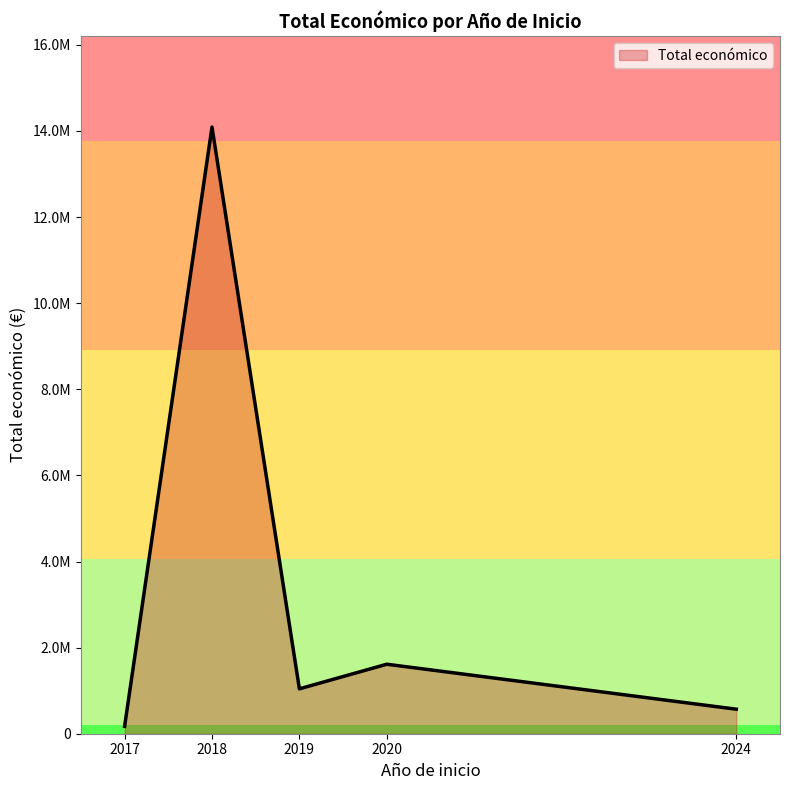

Does the chart display data point markers on the line(s)?

No